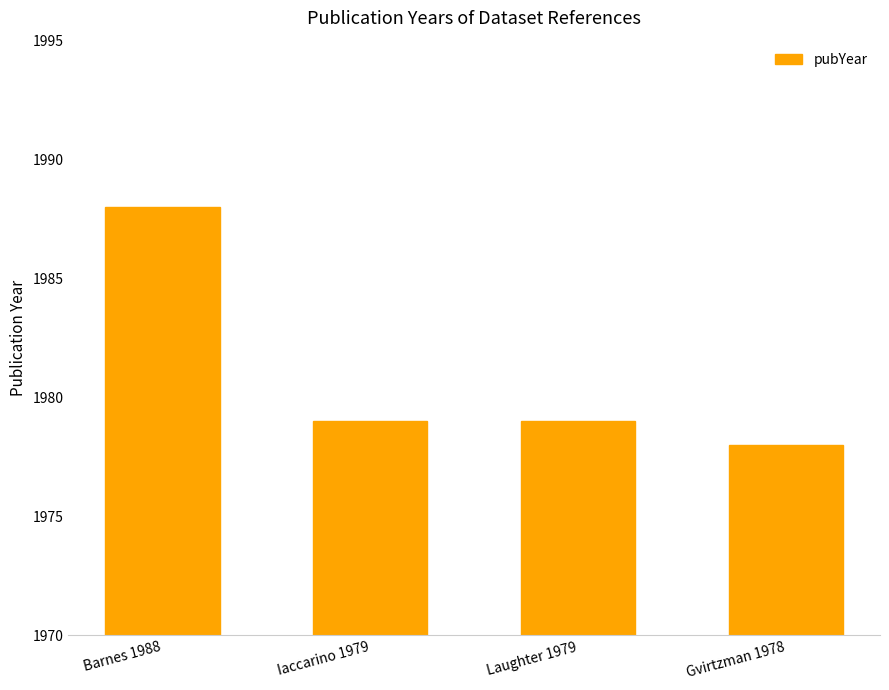

Are the bars horizontal?

No